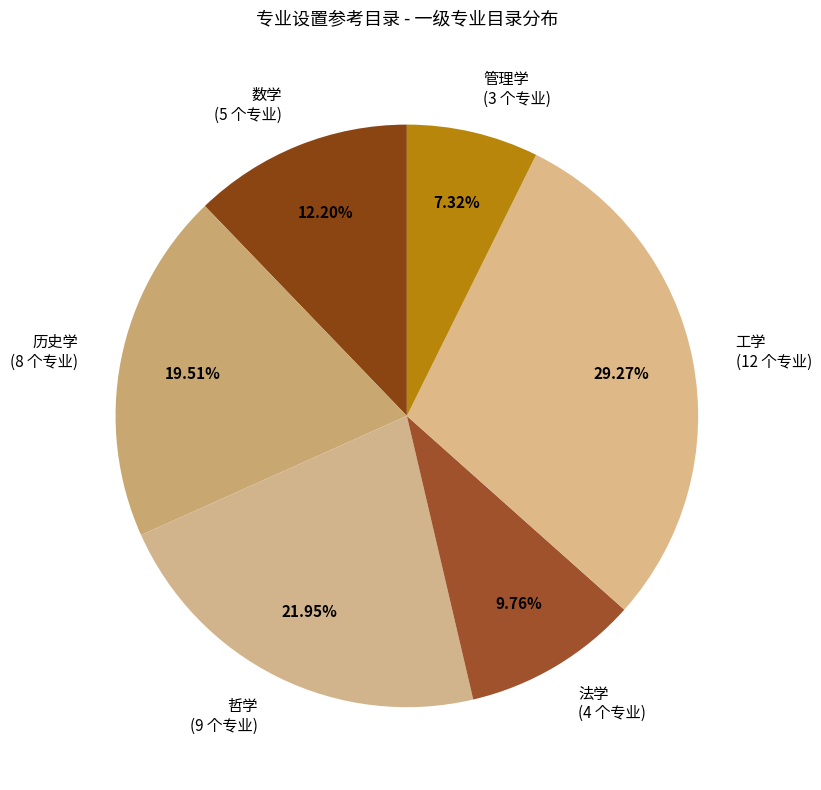

Rank the categories by value from highest to lowest.

工学, 哲学, 历史学, 数学, 法学, 管理学